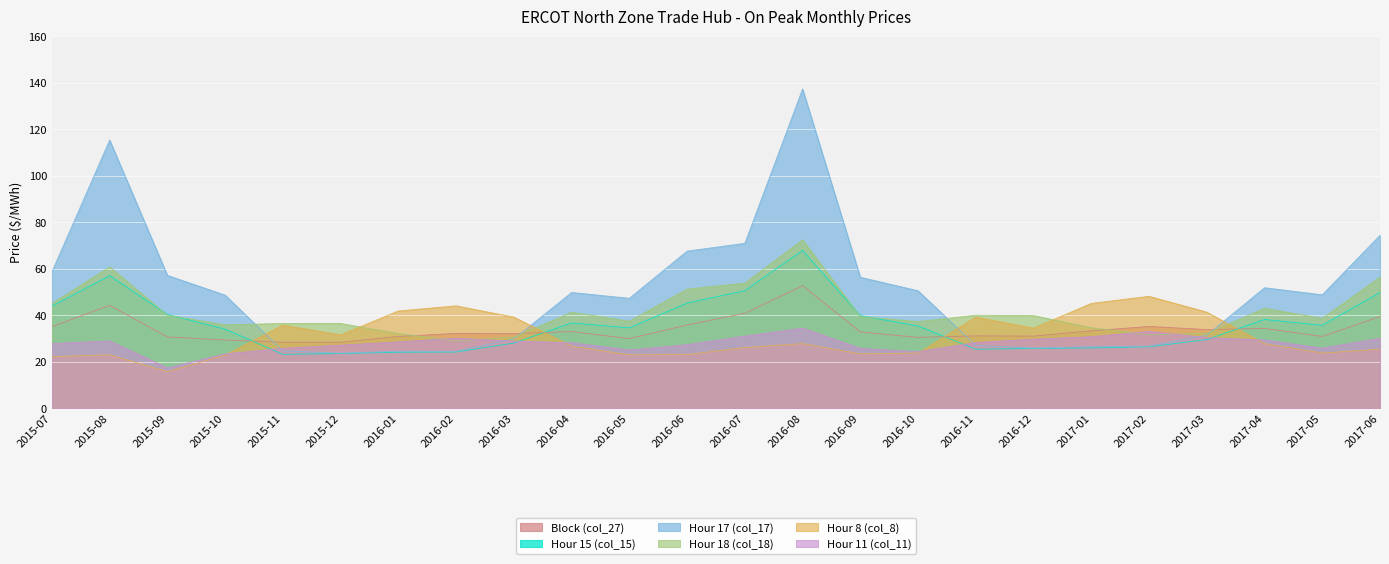

At which category does Hour 17 (col_17) reach its first local peak?

2015-08